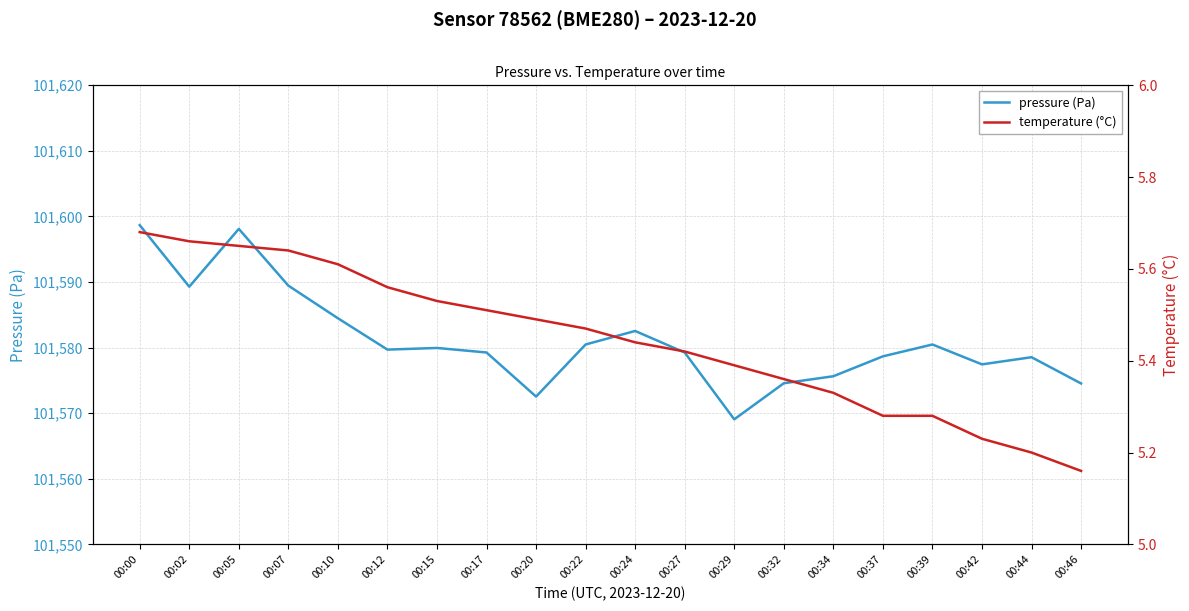

The value of pressure (Pa) at 00:29 is 101569.1. True or false?

True